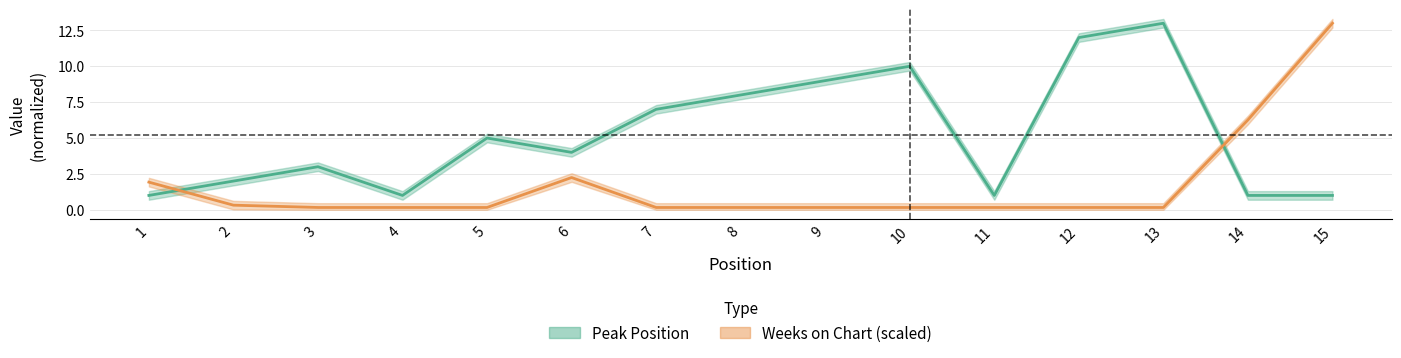

What is the value of the Peak Position point at the 6th from the left?

4.0